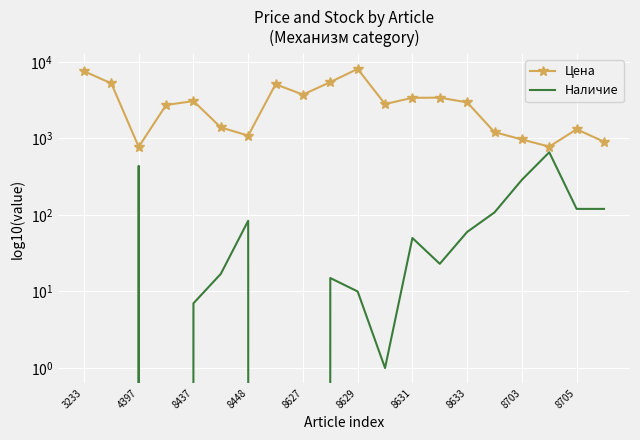

What is the approximate value of Наличие at 8629, to the nearest 10?

10